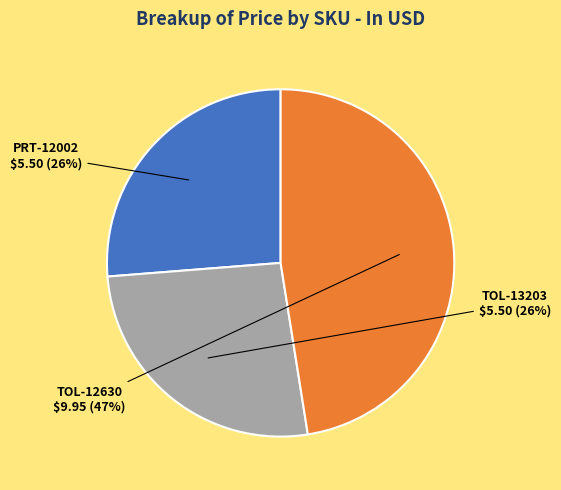

To the nearest percent, what is the average slice percentage?

33%